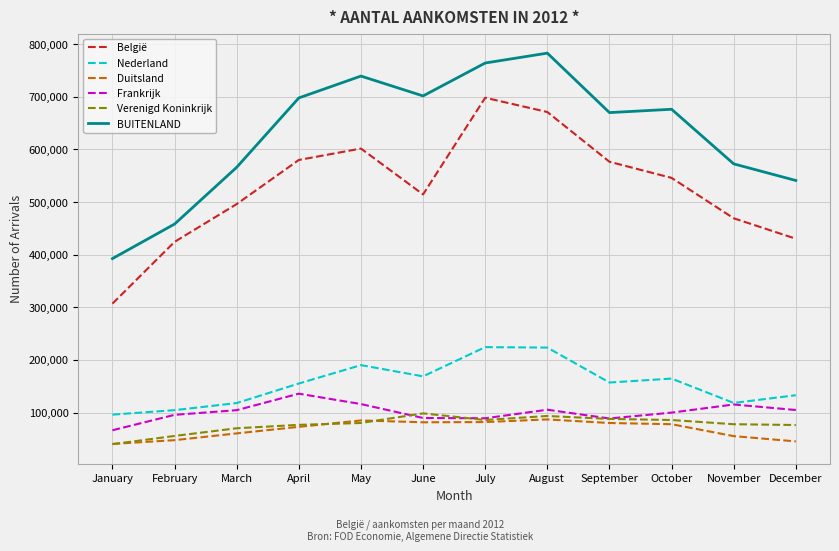

Where is the first local minimum for Nederland?

June